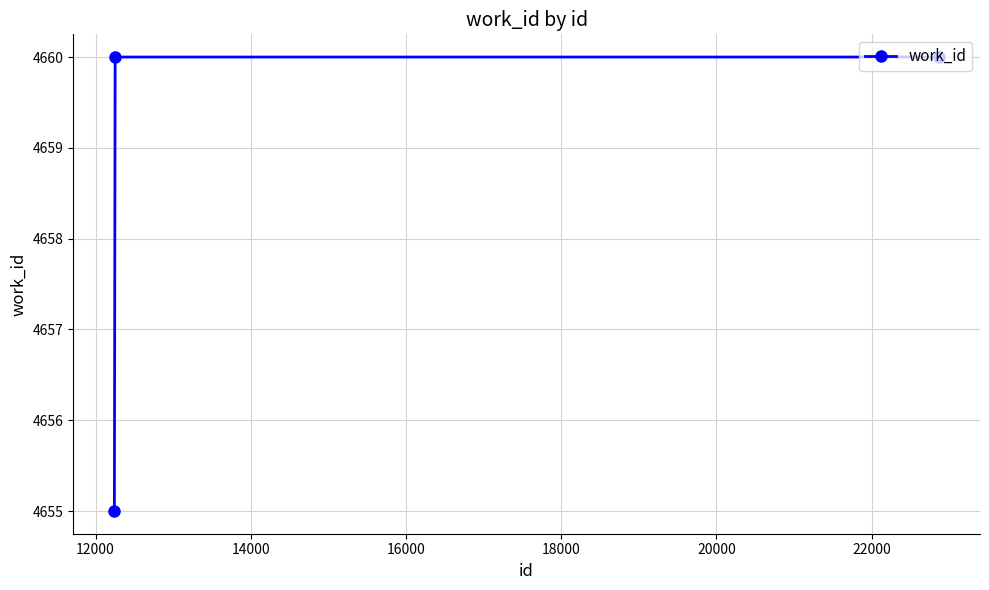

What is the maximum value shown in the chart?

4660